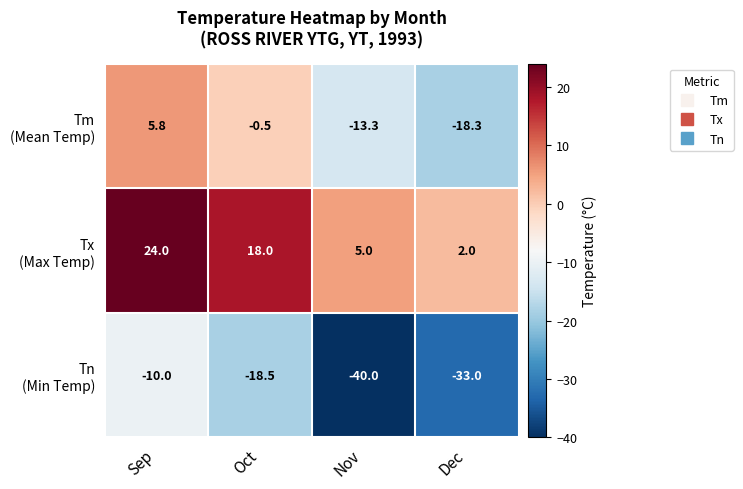

What is the smallest value displayed?

-40.0